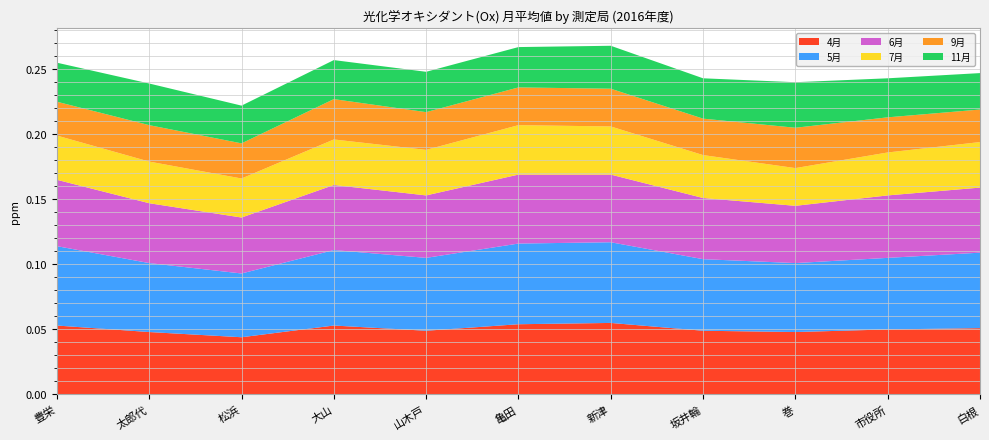

Reading left to right, list all the values displayed in this chart.

4月: 0.1	0.0	0.0	0.1	0.0	0.1	0.1	0.0	0.0	0.1	0.1
5月: 0.1	0.1	0.0	0.1	0.1	0.1	0.1	0.1	0.1	0.1	0.1
6月: 0.1	0.0	0.0	0.1	0.0	0.1	0.1	0.0	0.0	0.0	0.1
7月: 0.0	0.0	0.0	0.0	0.0	0.0	0.0	0.0	0.0	0.0	0.0
9月: 0.0	0.0	0.0	0.0	0.0	0.0	0.0	0.0	0.0	0.0	0.0
11月: 0.0	0.0	0.0	0.0	0.0	0.0	0.0	0.0	0.0	0.0	0.0